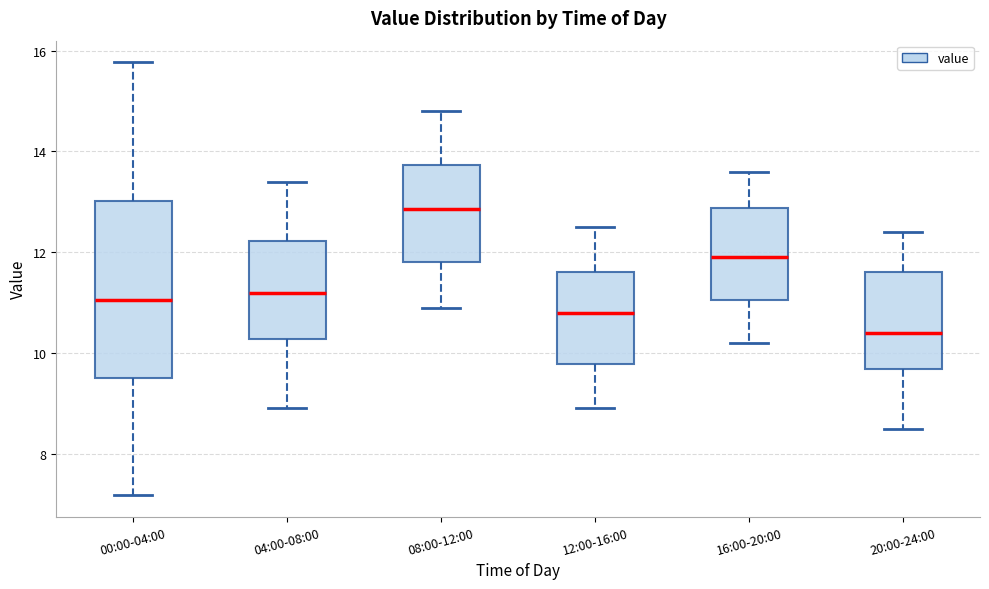

Which box is the tallest, from its lower edge to its upper edge?

00:00-04:00